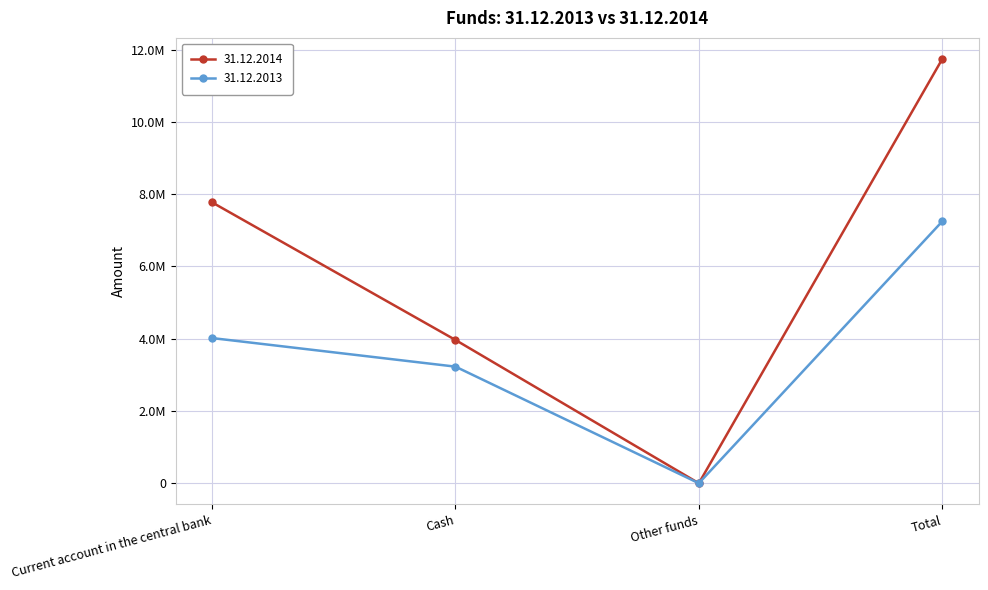

True or false: 31.12.2014 has a value of 3965456 at Cash.

True